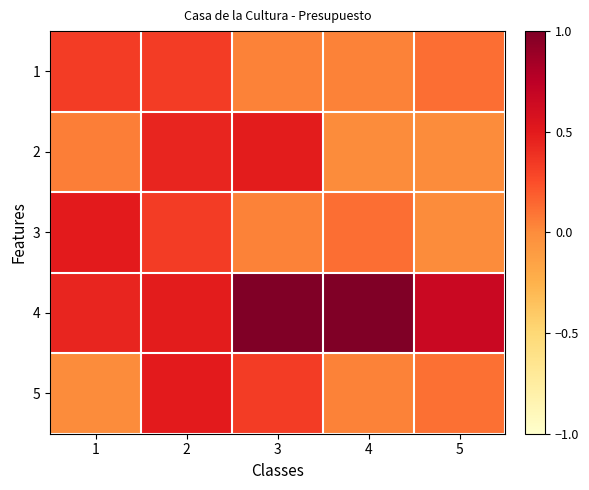

Reading right to left, extract all data points from this chart.

1: 5=0.1	4=0.0	3=0.0	2=0.3	1=0.3
2: 5=0.0	4=0.0	3=0.5	2=0.4	1=0.1
3: 5=0.0	4=0.1	3=0.0	2=0.3	1=0.5
4: 5=0.7	4=1.0	3=1.0	2=0.5	1=0.4
5: 5=0.1	4=0.0	3=0.3	2=0.5	1=0.0